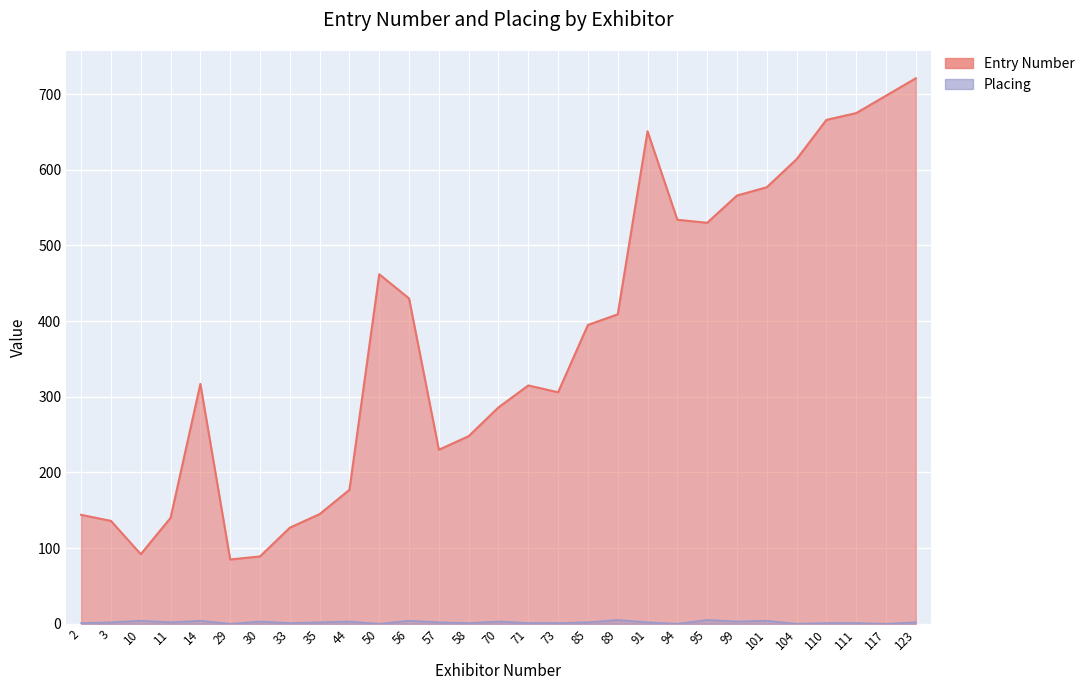

At which category is the sum across all series the highest?

123